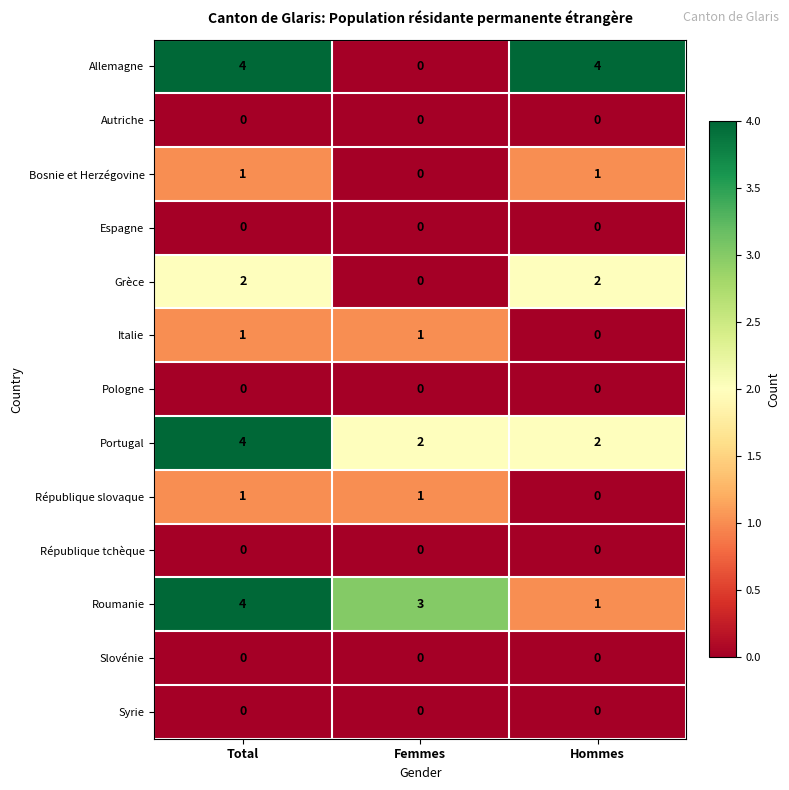

At how many categories does at least one series exceed 2?

3